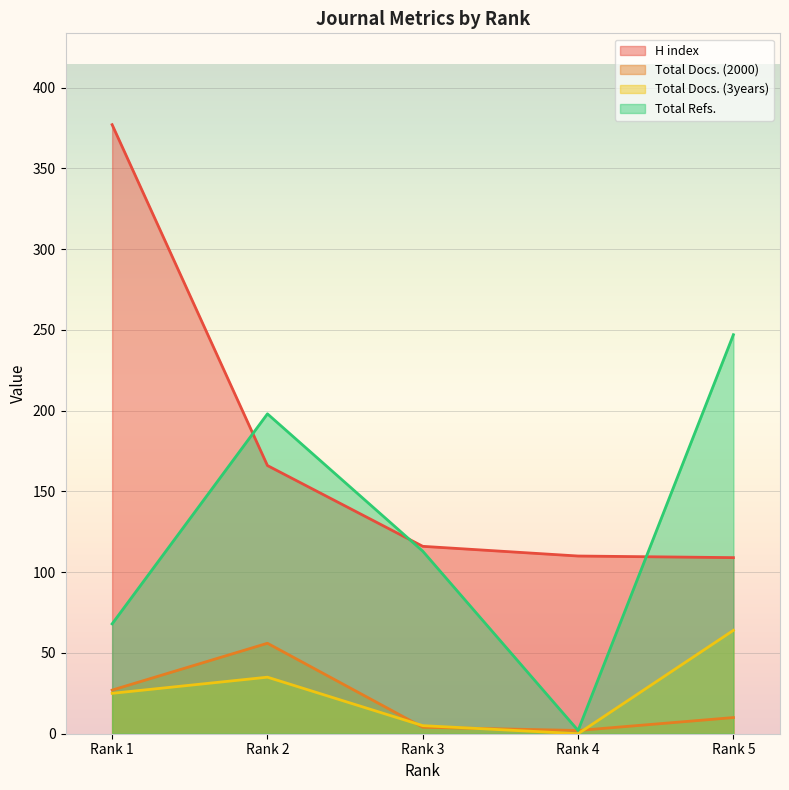

What is the value of the Total Docs. (3years) point at the 1st from the left?

25